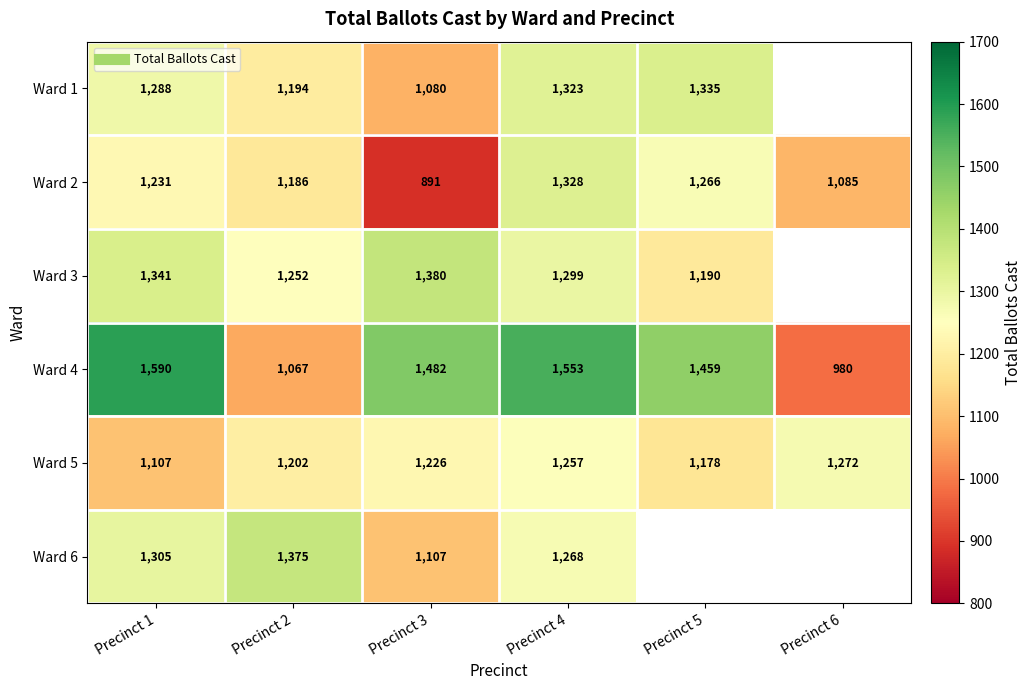

What is the difference between the Ward 2 values at Precinct 4 and Precinct 3?

437.0